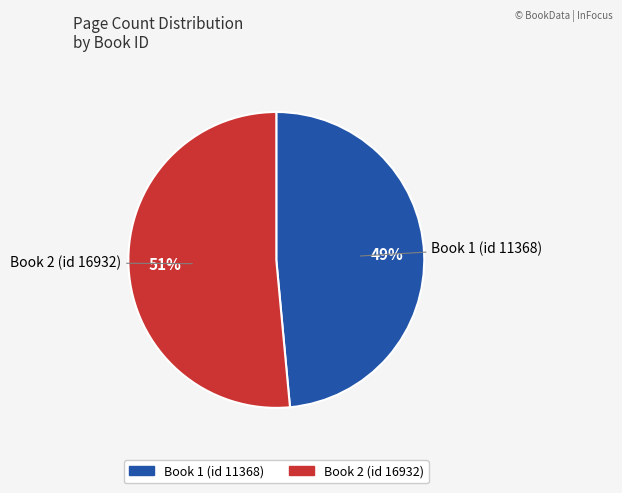

How many slices are in this pie chart?

2